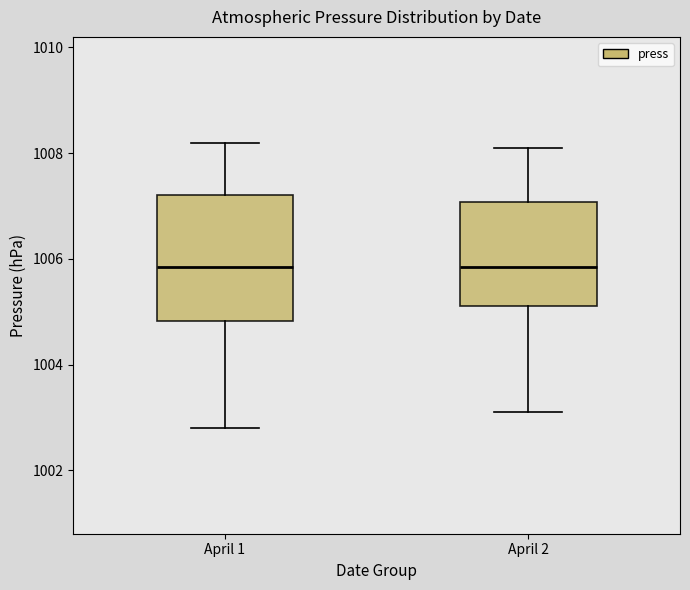

Which box is the tallest, from its lower edge to its upper edge?

April 1